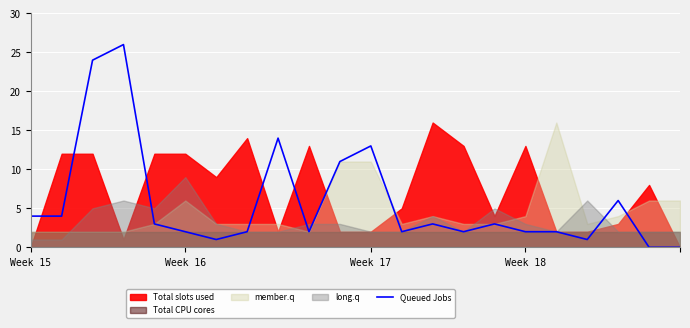

What is the maximum value for Queued Jobs?

26